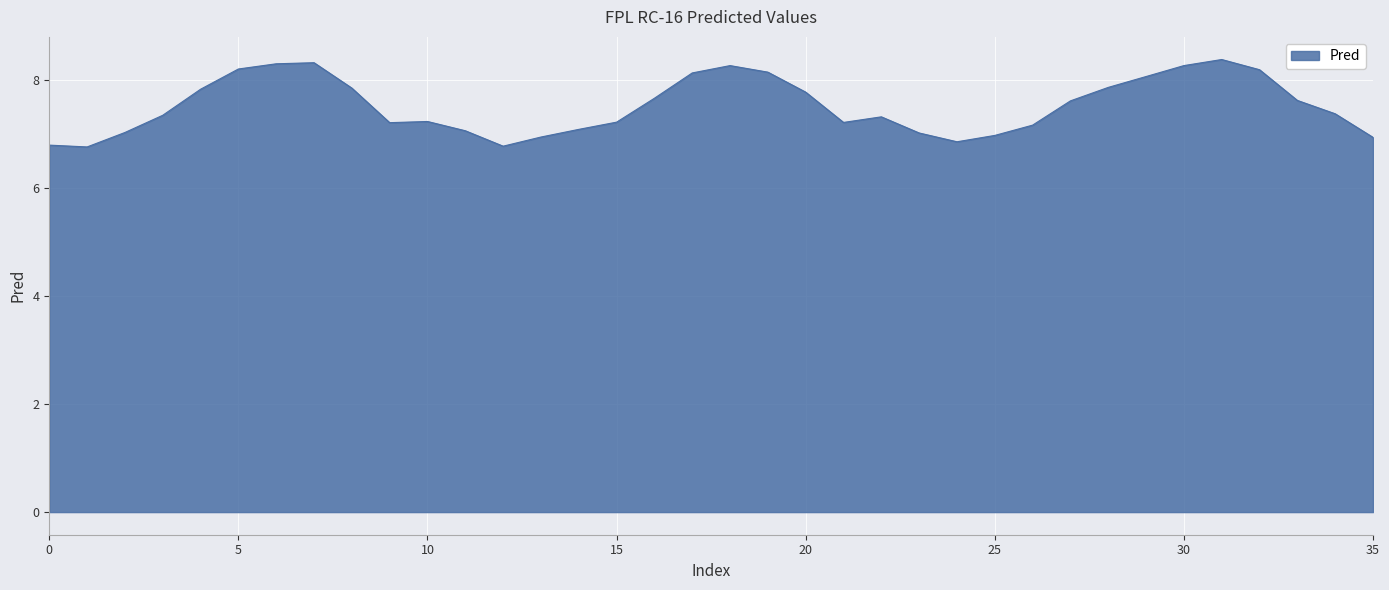

What is the sum of all values?

270.9